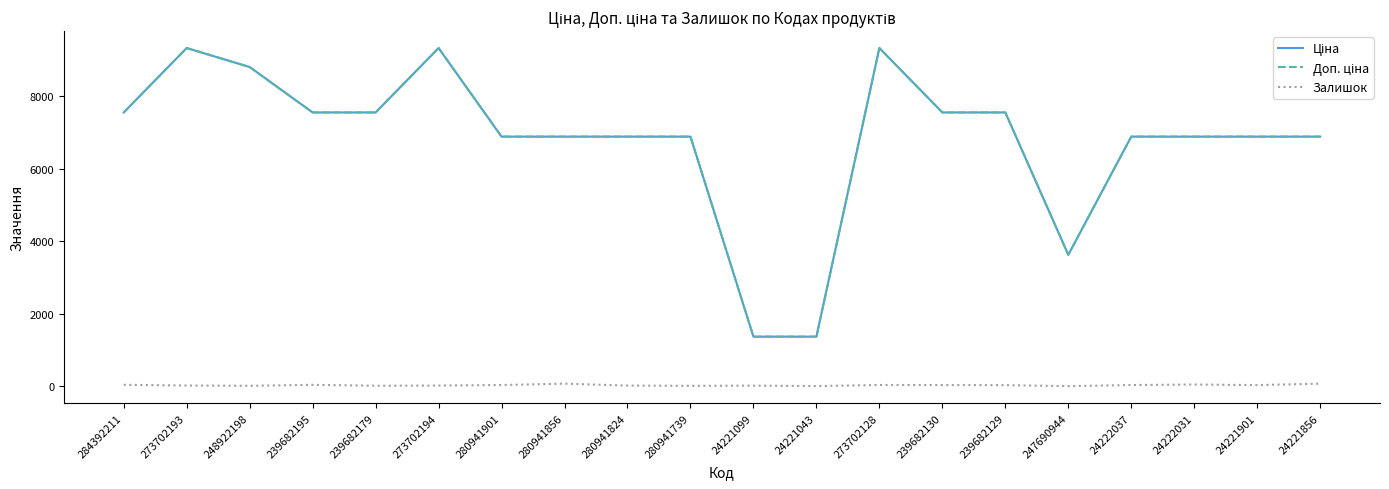

What is the greatest value displayed?

9321.4